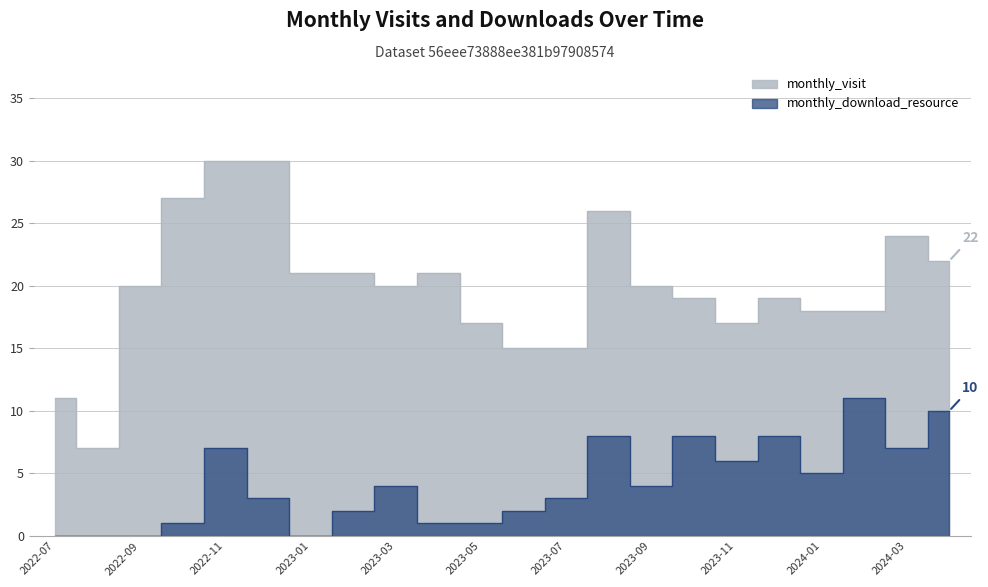

Between 2023-05 and 2024-04, which is larger?

2024-04